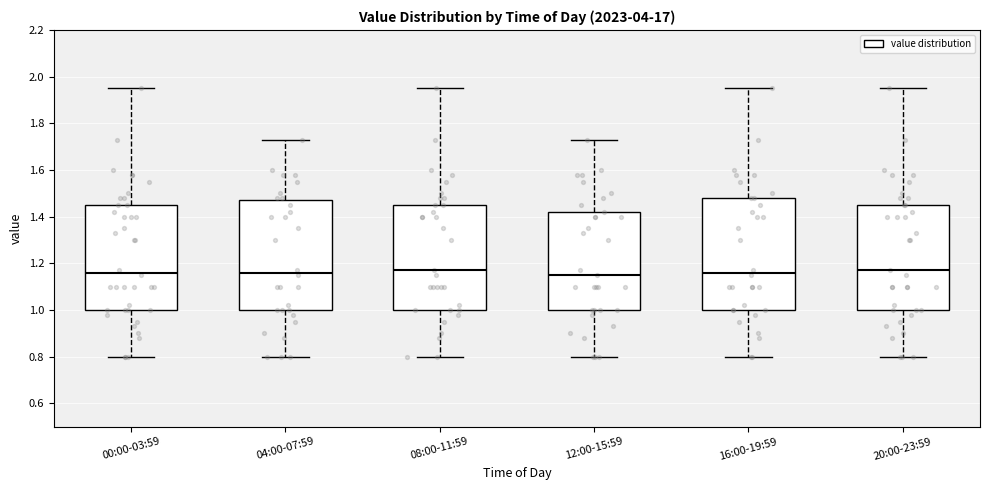

Where is the upper edge of the box for 04:00-07:59 on the y-axis? The values are not printed on the chart, so give them approximately, as read against the axis.

1.48